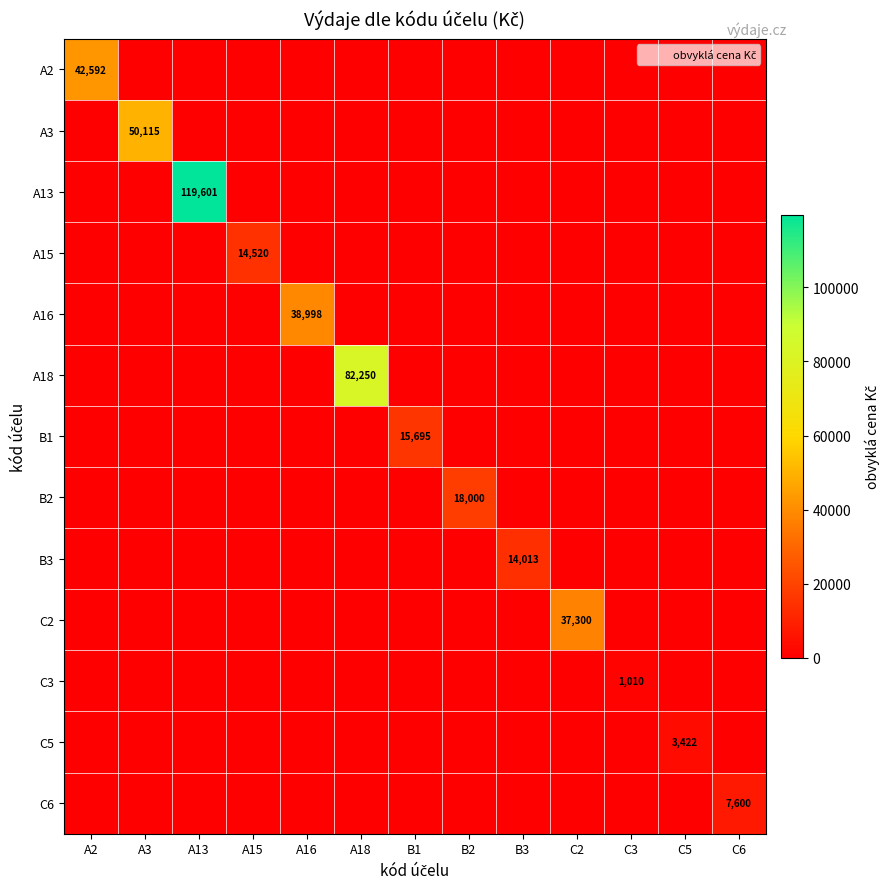

At how many categories does at least one series exceed 31414?

6